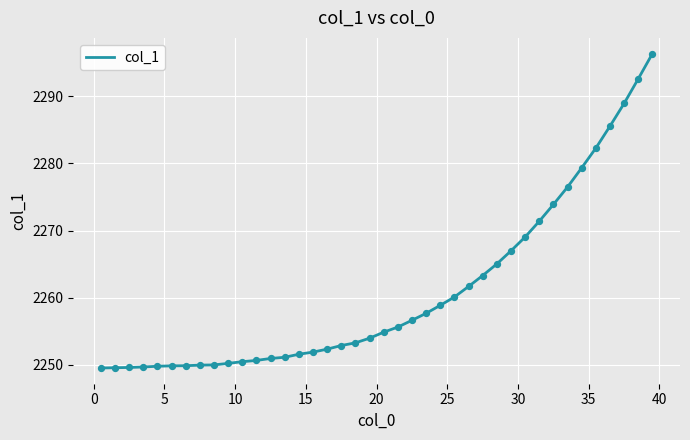

What is the smallest value displayed?

2249.5